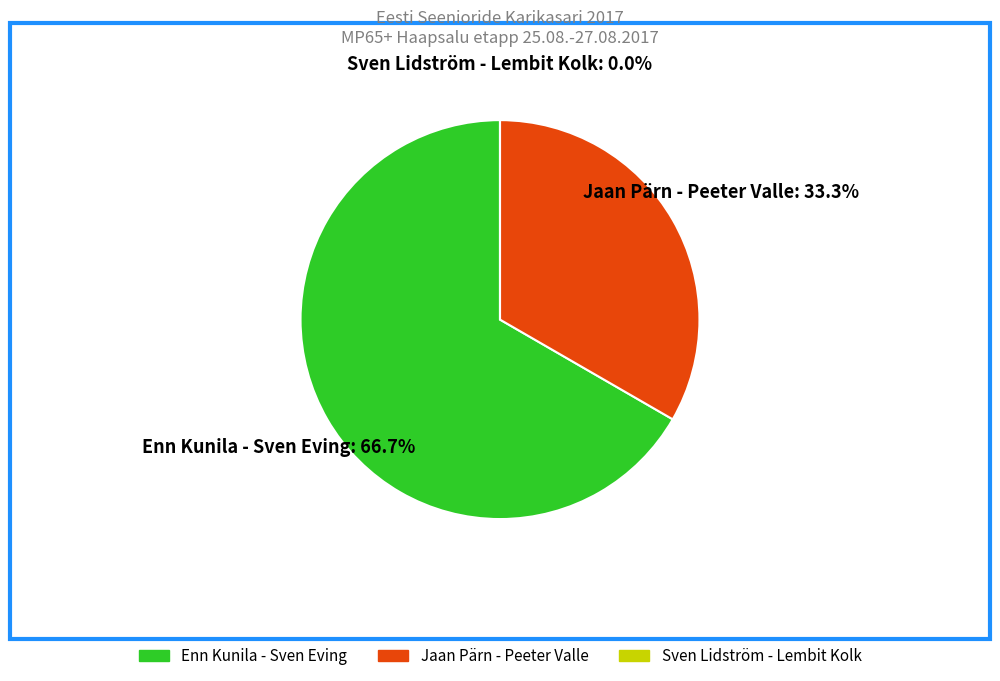

What percentage is the Jaan Pärn - Peeter Valle slice, to the nearest percent?

33%